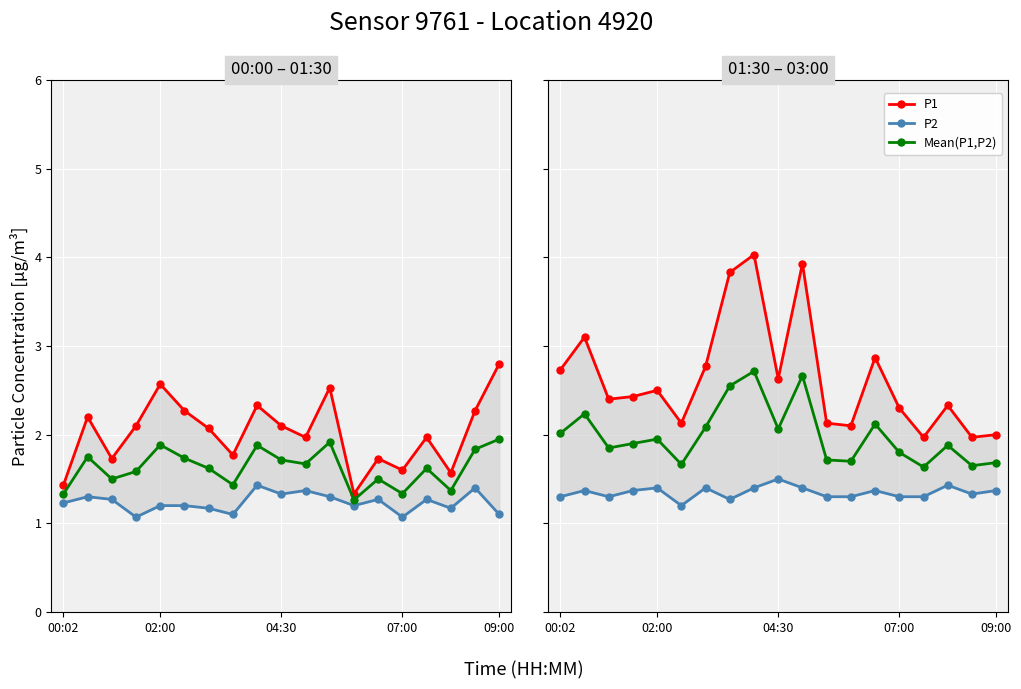

How many lines are shown in the chart?

3